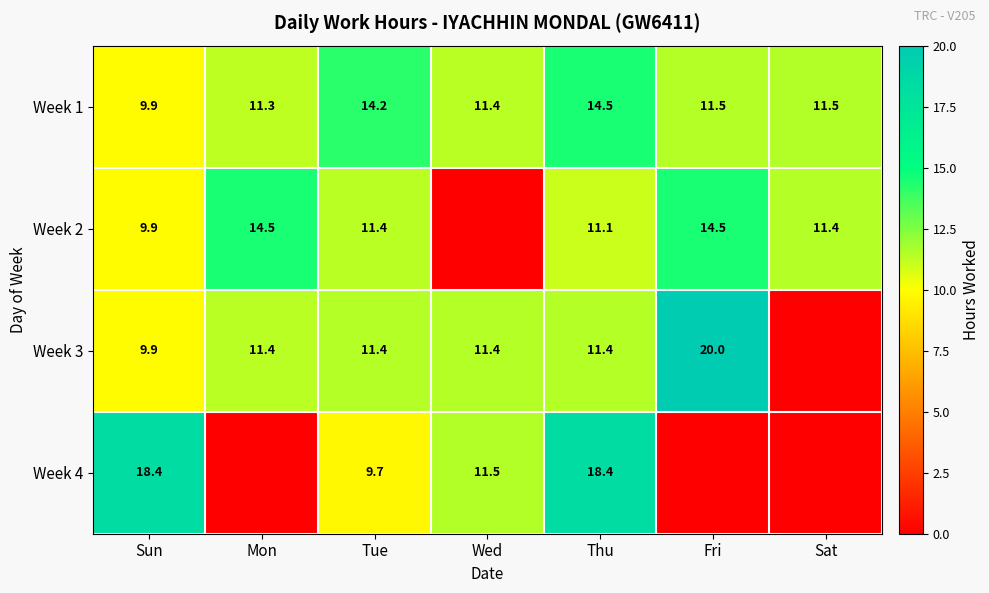

At which category does the chart reach its minimum across all series?

Wed